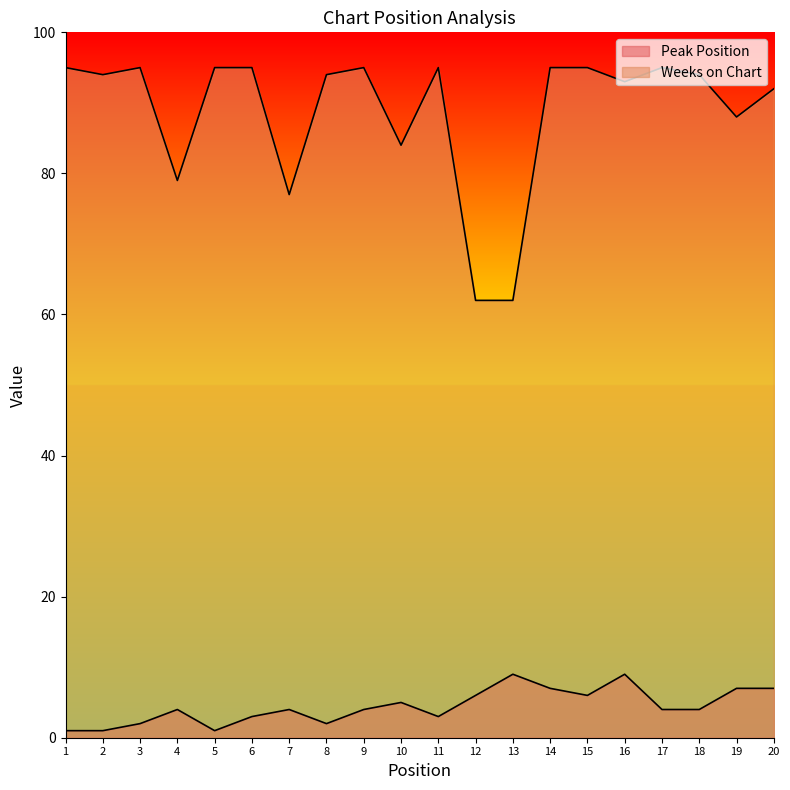

What is the highest value of the Weeks on Chart series?

95